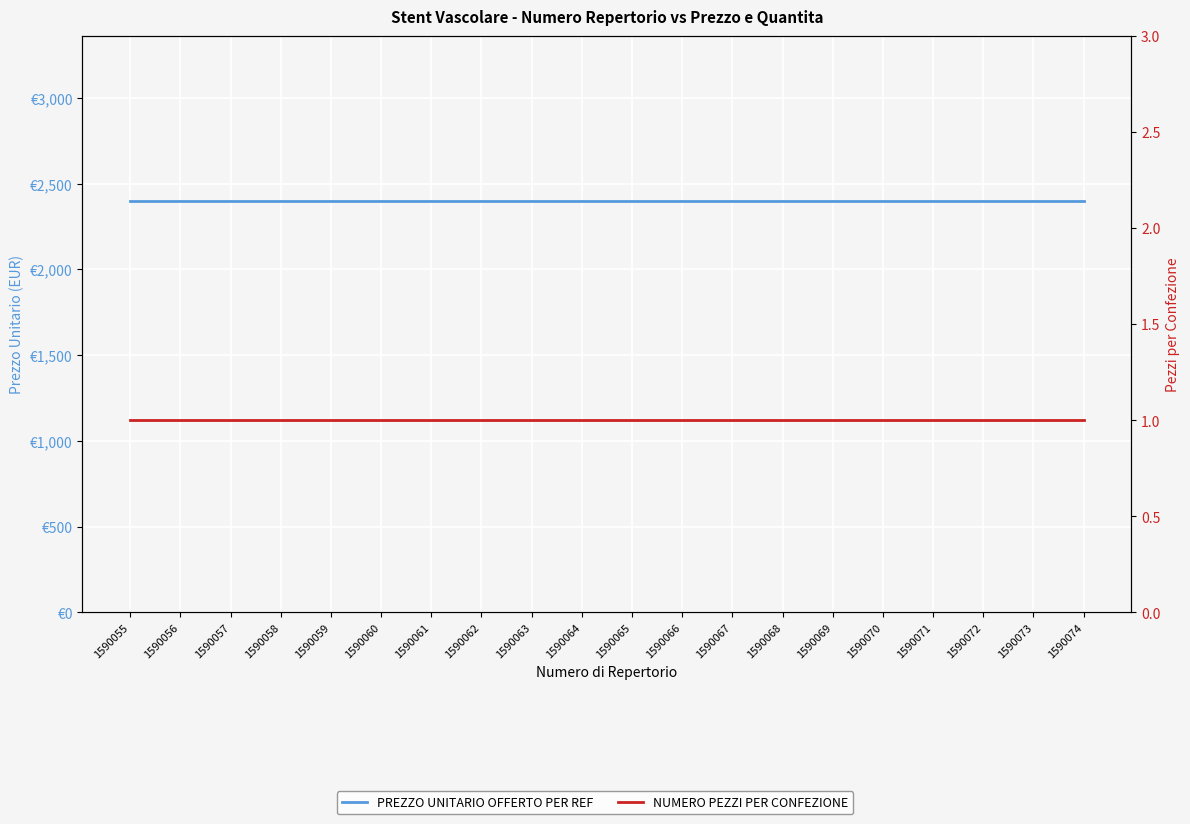

Reading right to left, what are all the values shown in this chart?

PREZZO UNITARIO OFFERTO PER REF: 1590074=2400	1590073=2400	1590072=2400	1590071=2400	1590070=2400	1590069=2400	1590068=2400	1590067=2400	1590066=2400	1590065=2400	1590064=2400	1590063=2400	1590062=2400	1590061=2400	1590060=2400	1590059=2400	1590058=2400	1590057=2400	1590056=2400	1590055=2400
NUMERO PEZZI PER CONFEZIONE: 1590074=1	1590073=1	1590072=1	1590071=1	1590070=1	1590069=1	1590068=1	1590067=1	1590066=1	1590065=1	1590064=1	1590063=1	1590062=1	1590061=1	1590060=1	1590059=1	1590058=1	1590057=1	1590056=1	1590055=1